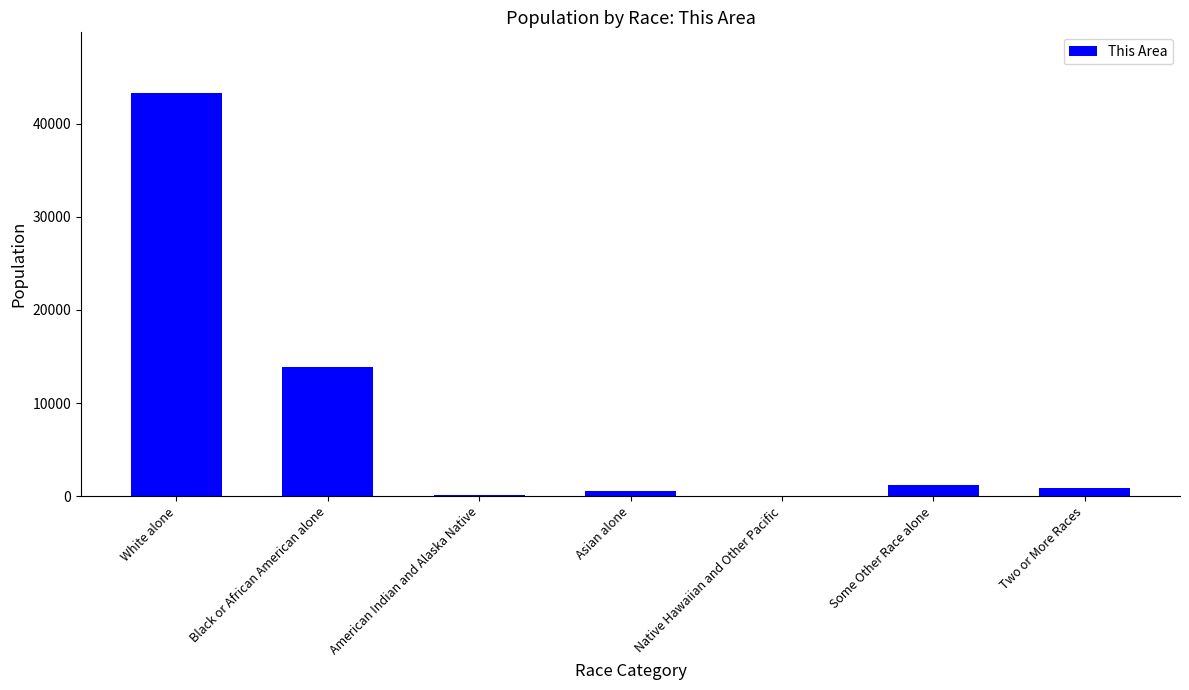

Where is the data nearest to the value 21660?

Black or African American alone